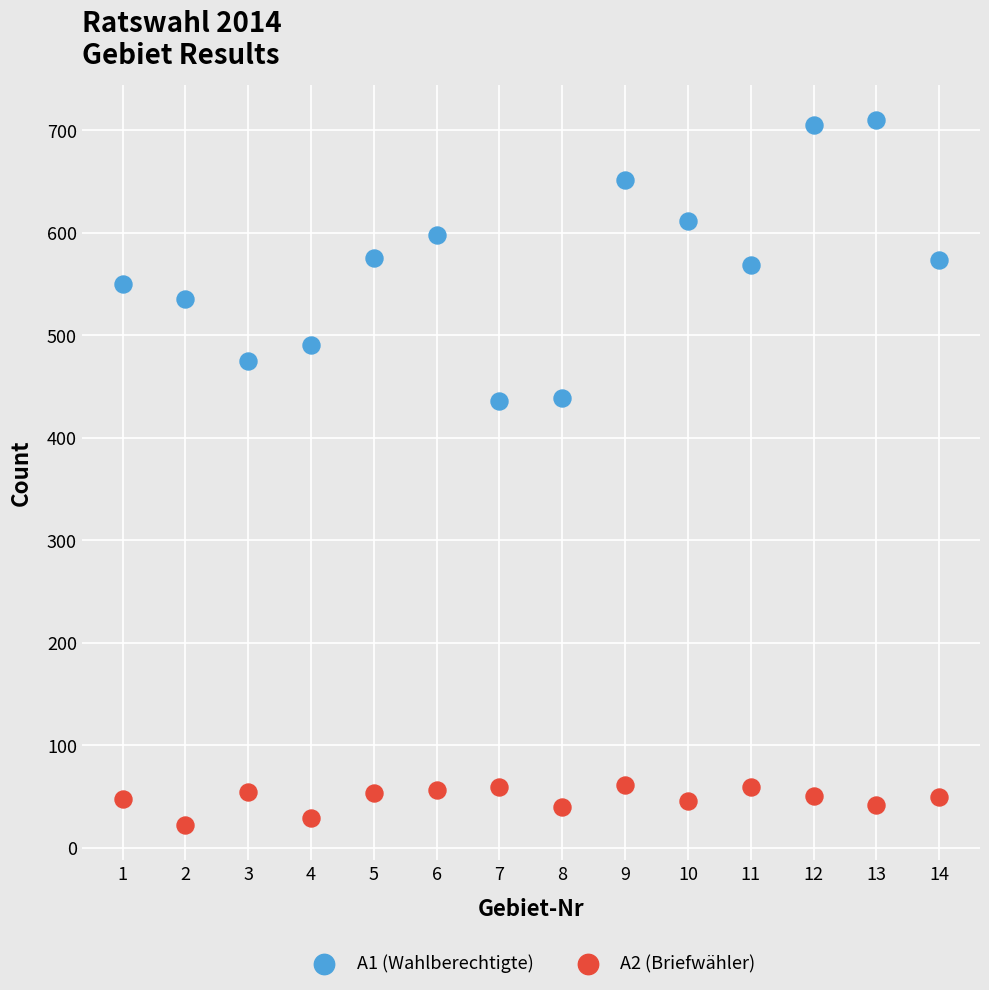

Which series has the largest Y range (max minus min)?

A1 (Wahlberechtigte)